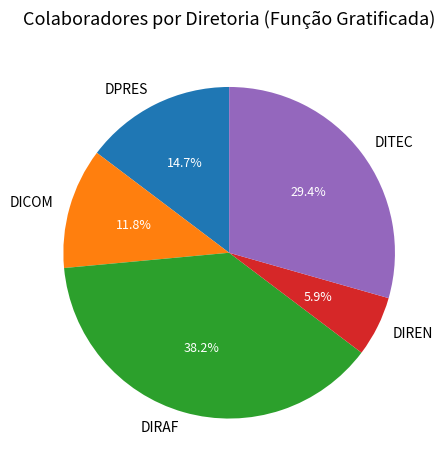

What portion of the pie excludes DPRES?

85.3%